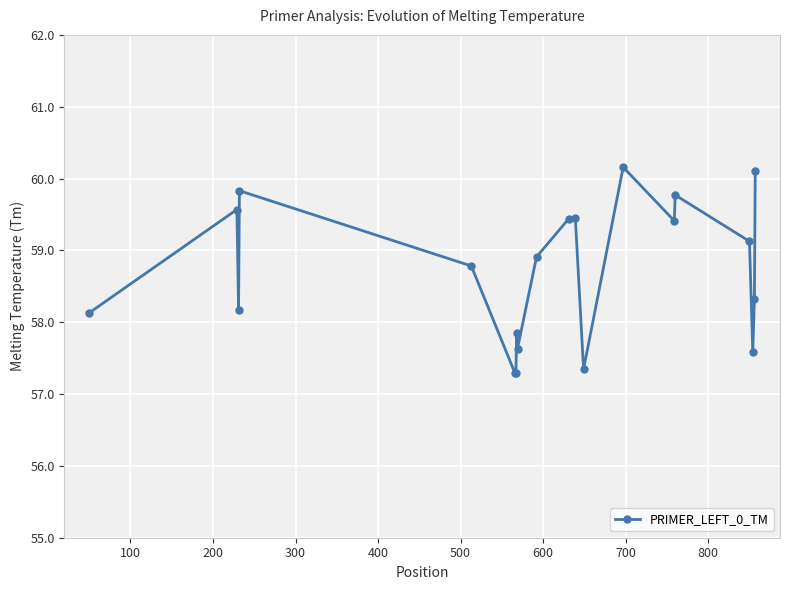

What is the difference between the maximum and minimum values?

2.9